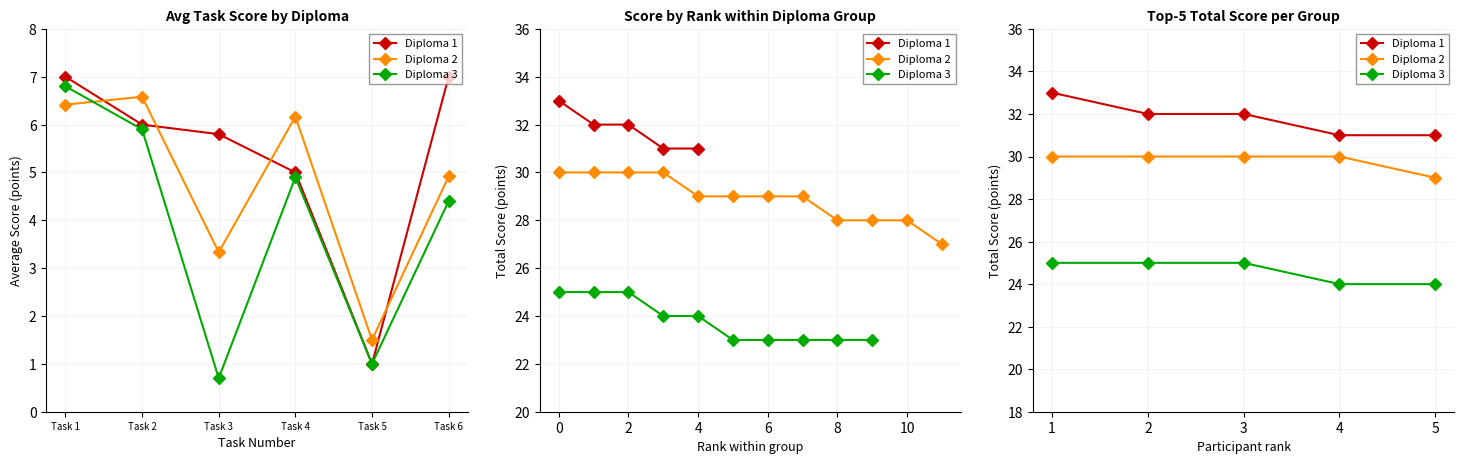

True or false: Diploma 3 and Diploma 2 cross at least once.

False